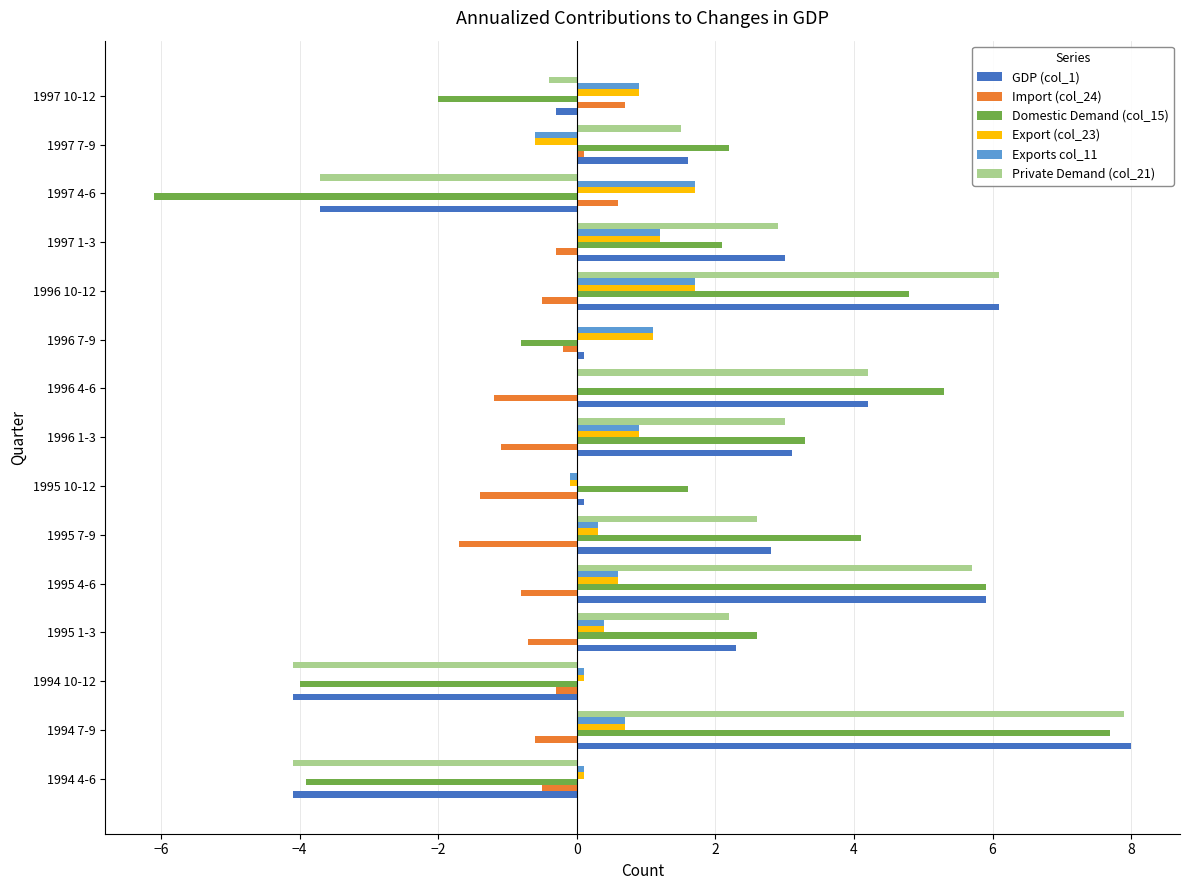

How many positive values does the GDP (col_1) series have?

11